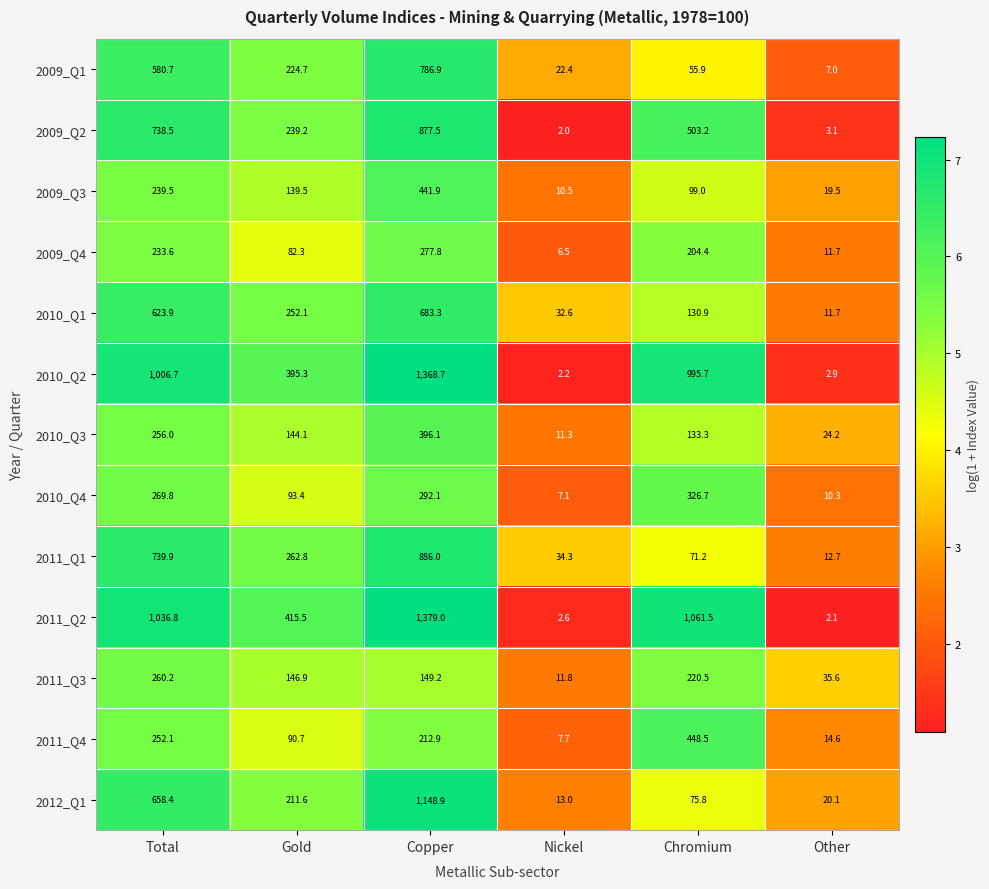

What is the sum of the 2009_Q4 values at Copper and Nickel?

284.3